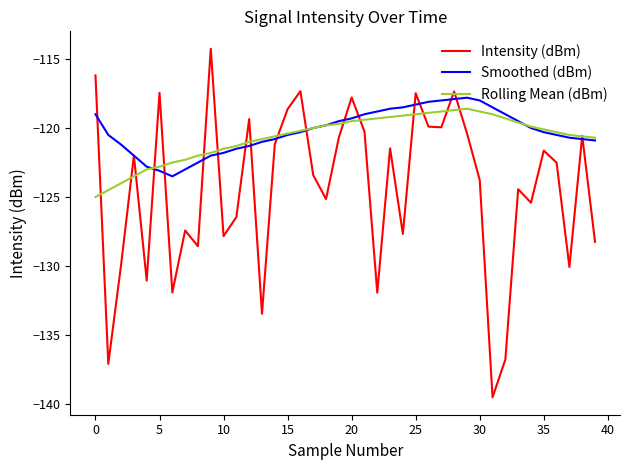

What is the highest value of the Intensity (dBm) series?

-114.3